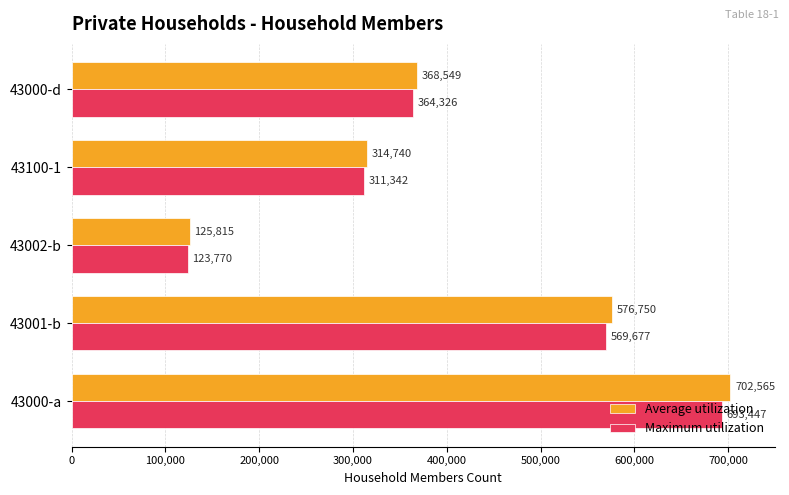

Which series has the largest total across all categories?

Average utilization